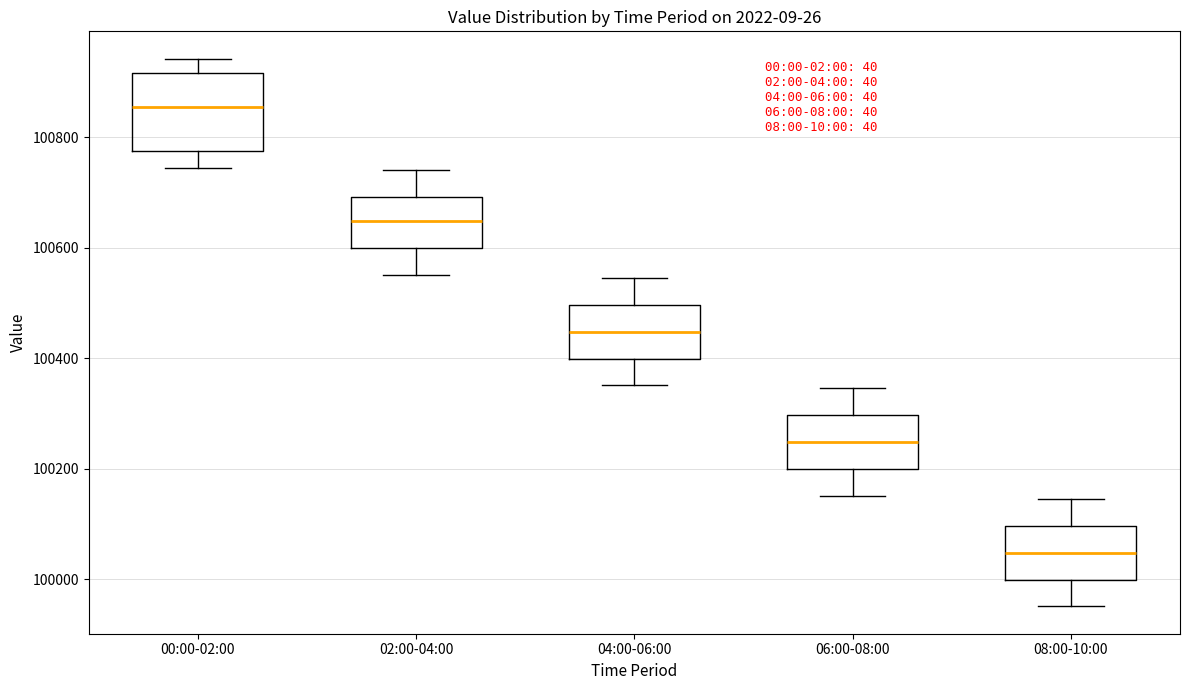

Which box's median line is the lowest?

08:00-10:00